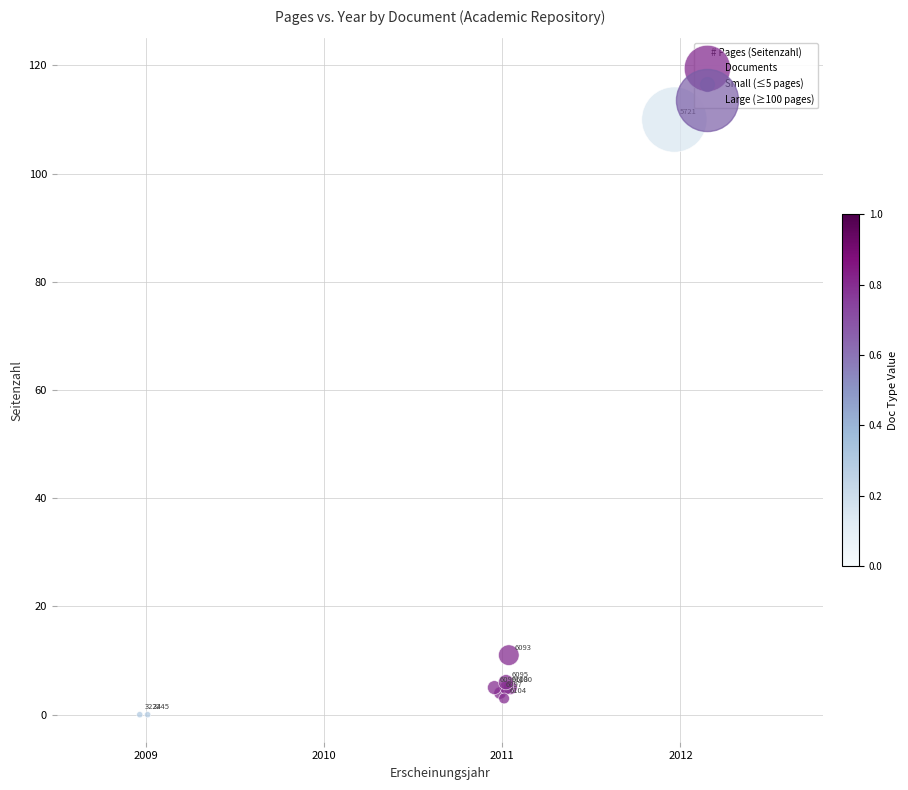

What Y value in the scatter plot is closest to 55?

11